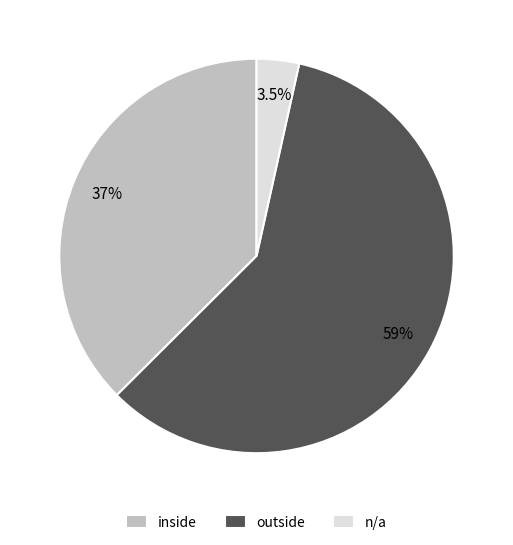

Combined, do n/a and inside account for over 50%?

No